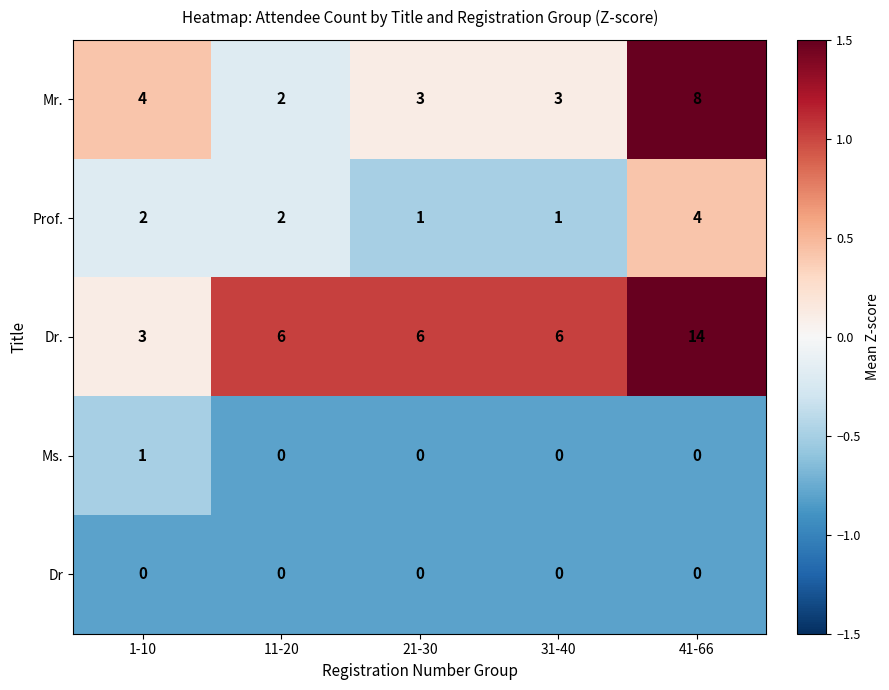

True or false: Mr. has a value of 4 at 1-10.

True